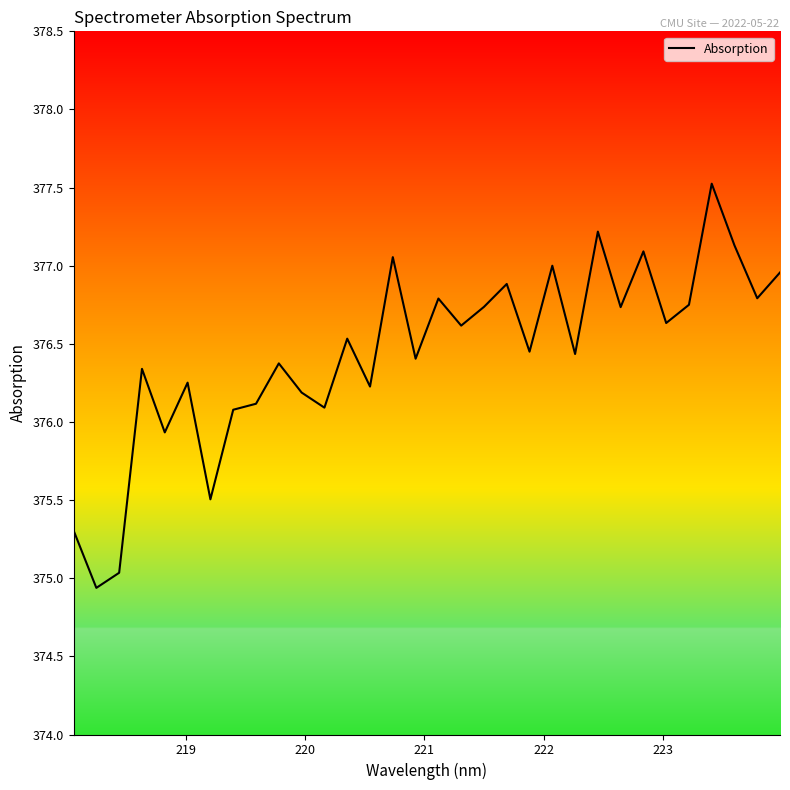

What is the maximum value shown in the chart?

377.5